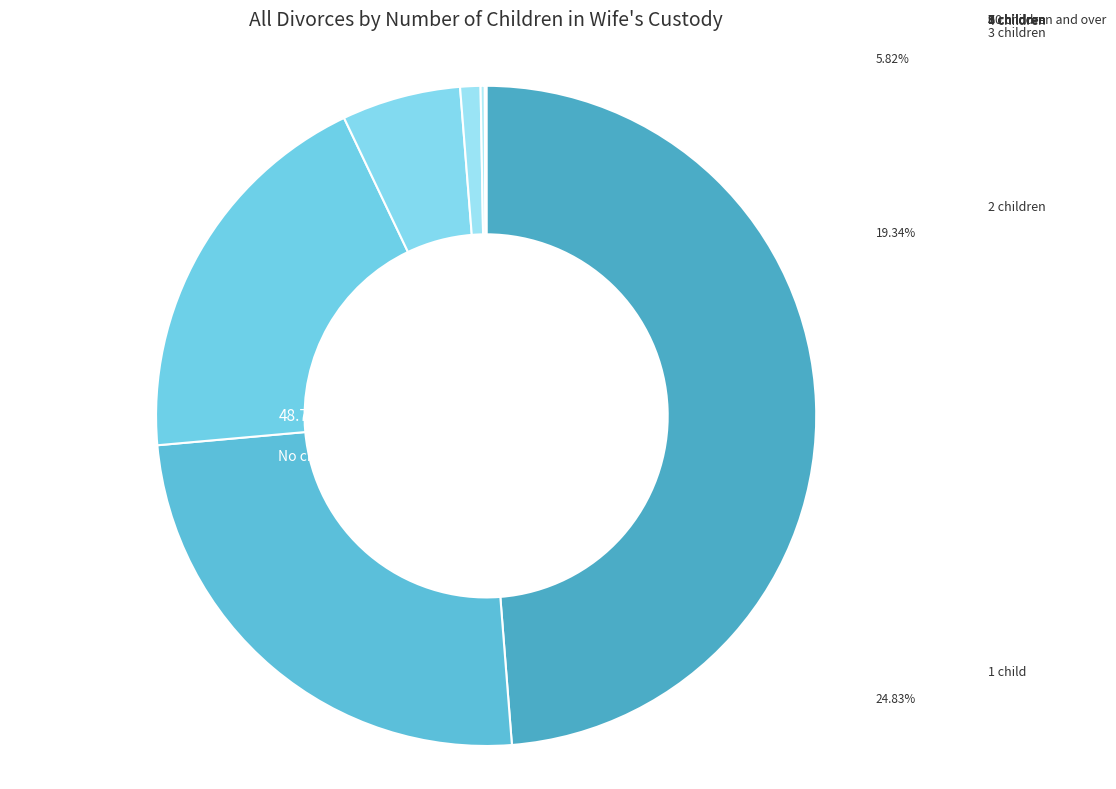

To the nearest percent, what is the difference between the largest and smallest slice percentages?

49%